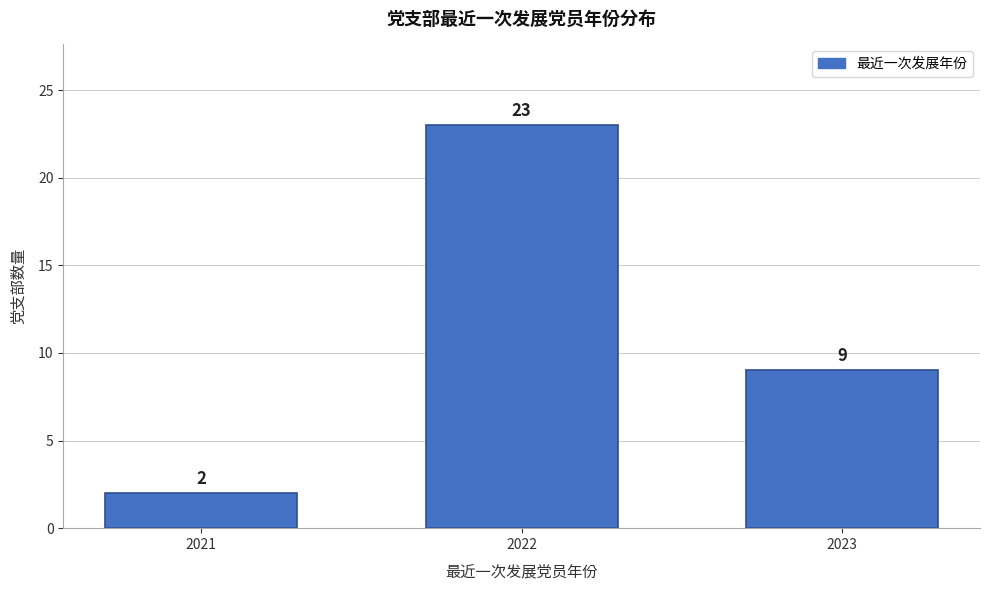

Reading left to right, transcribe all the data shown in this chart.

2	23	9